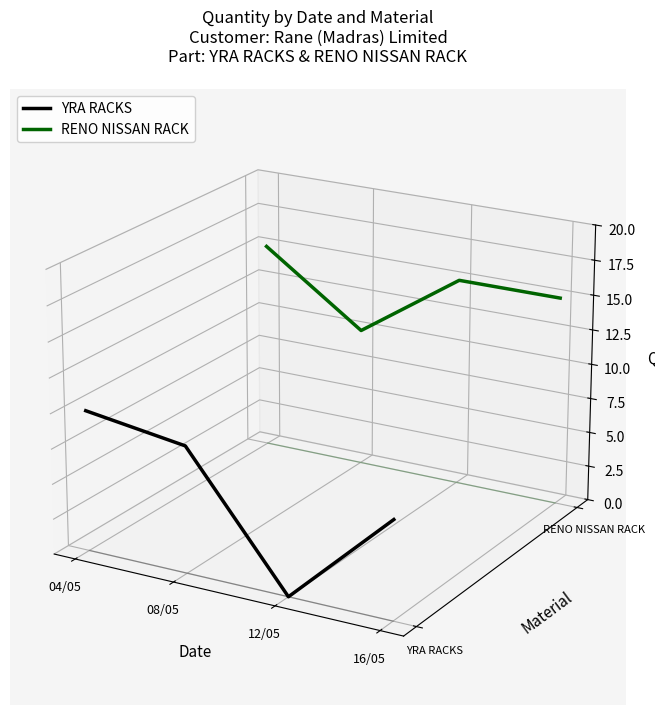

At which label is RENO NISSAN RACK closest to 0?

08/05